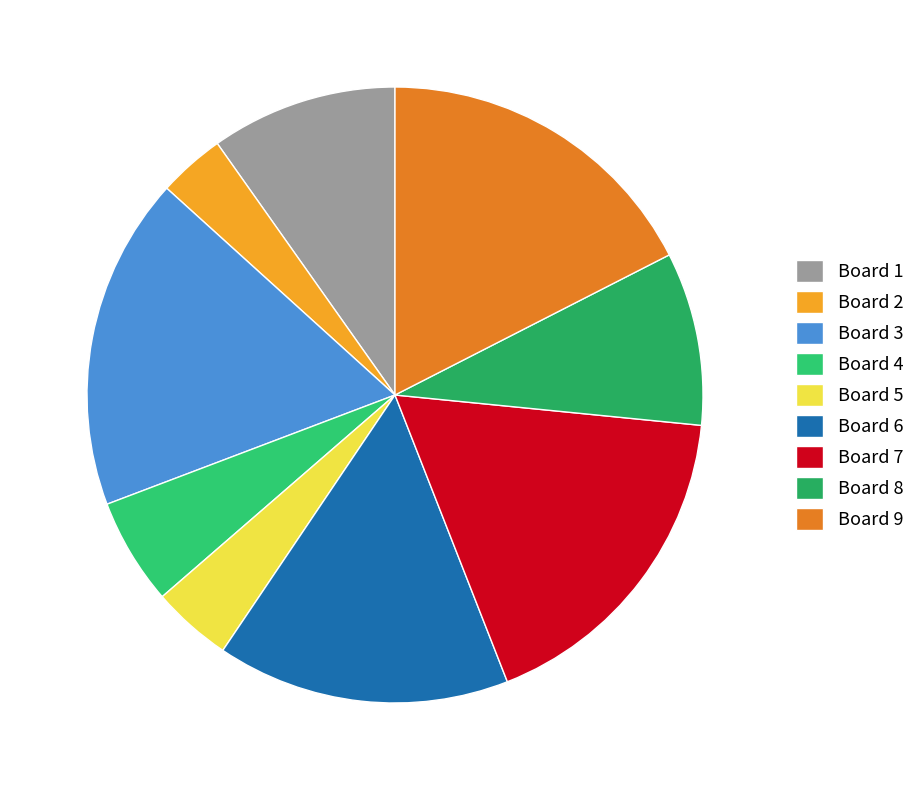

True or false: Board 4 accounts for 6% of the total.

True